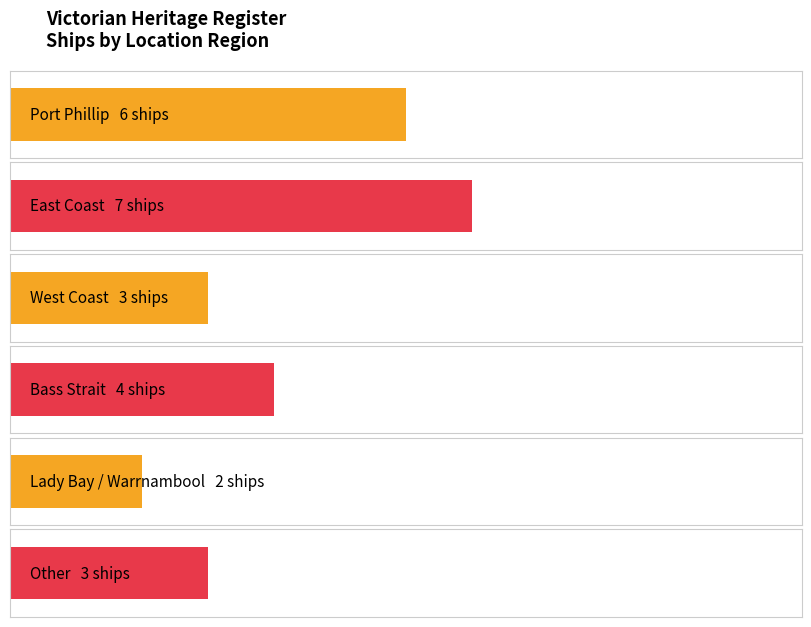

Does the chart contain any negative values?

No